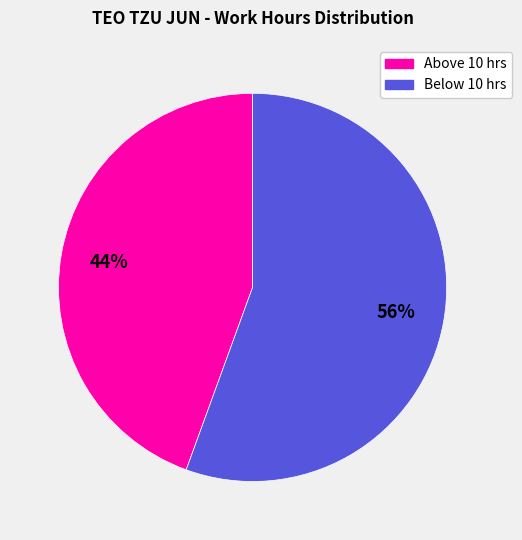

To the nearest percent, what is the average slice percentage?

50%